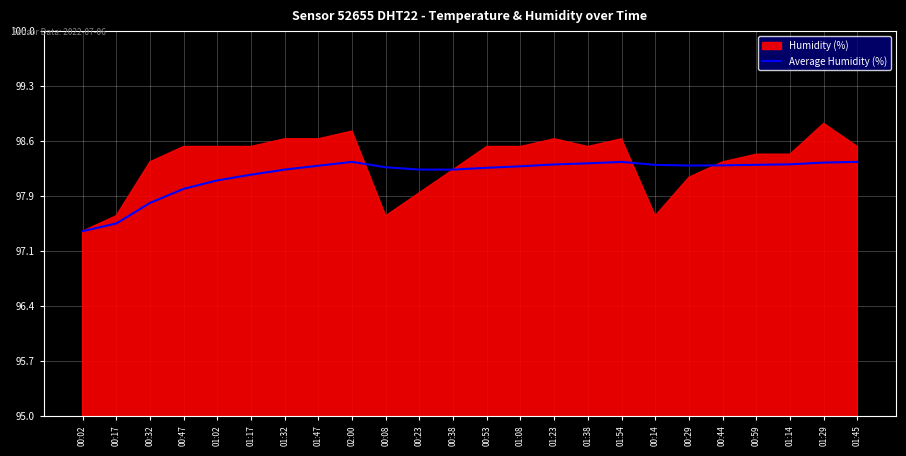

The value of Average Humidity (%) at 01:54 is 98.3. True or false?

True